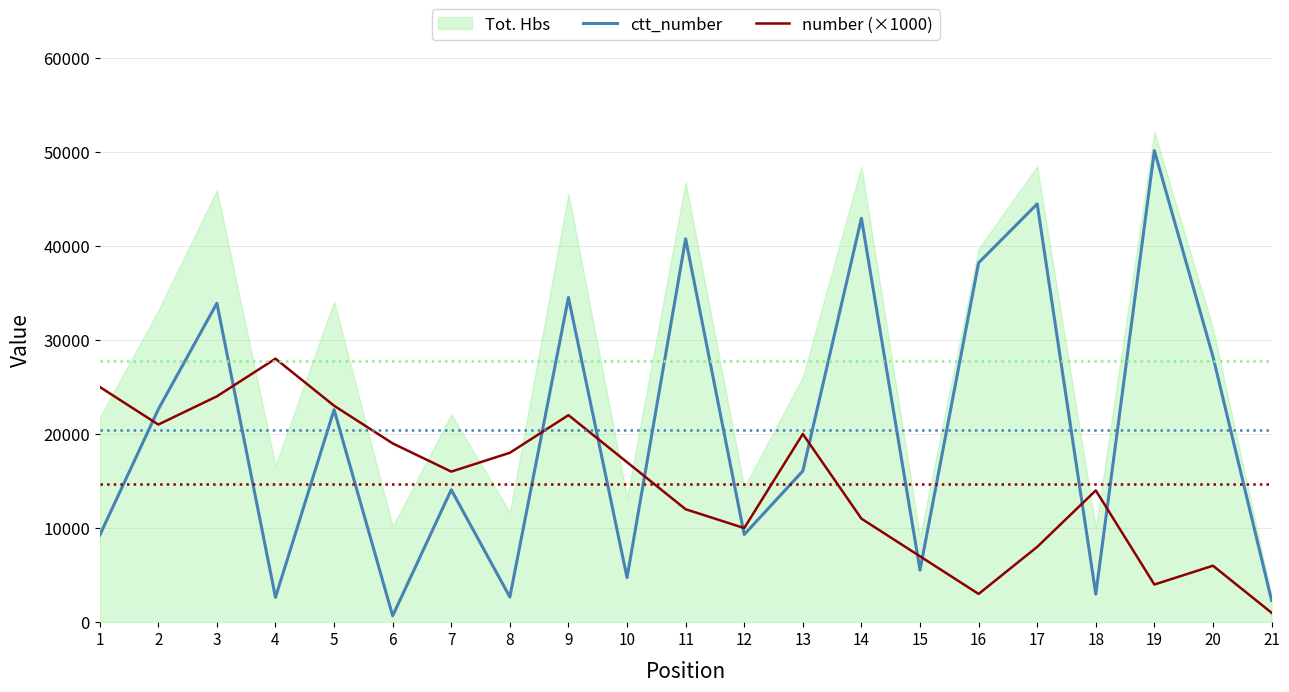

The ctt_number series shows 4737 at 10. True or false?

True